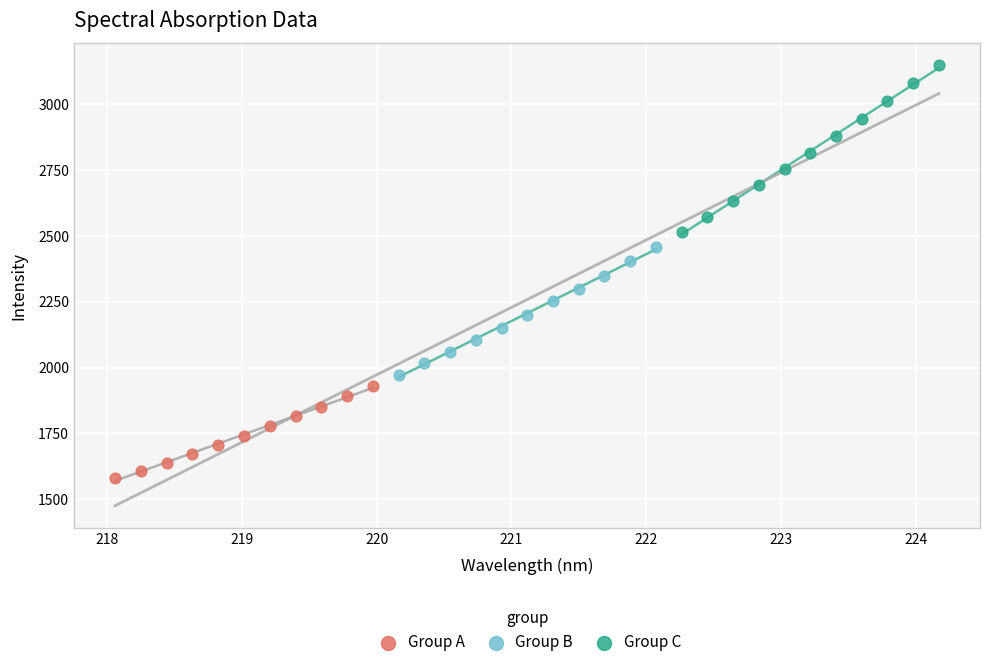

Which series reaches the minimum Y coordinate?

Group A